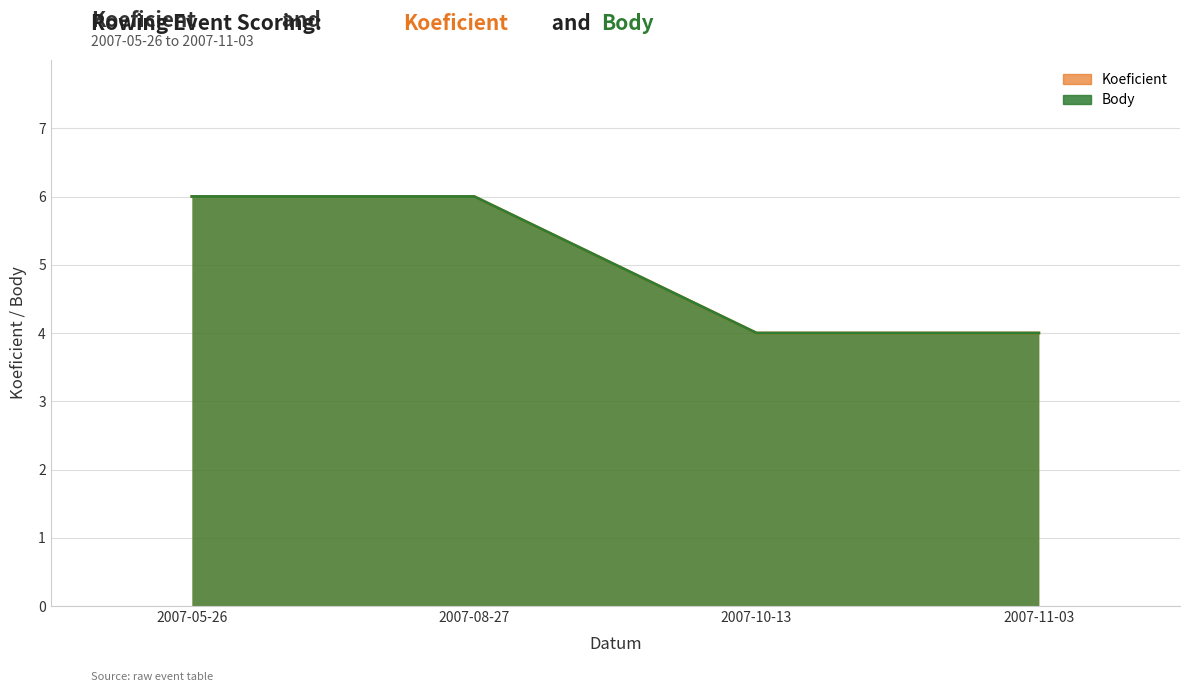

True or false: Body has more than 1 interior local peaks.

False